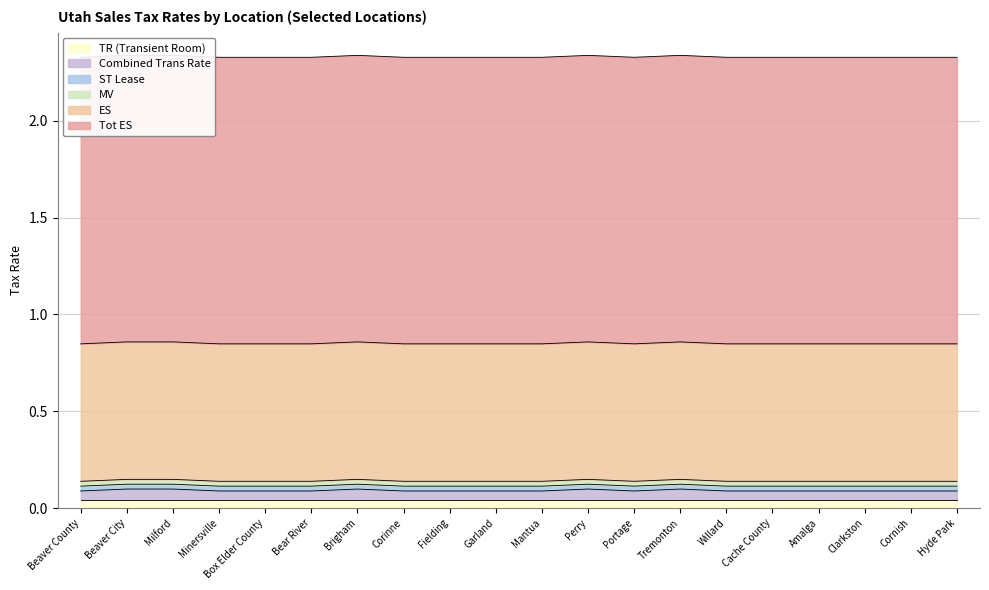

True or false: TR (Transient Room) and ST Lease cross at least once.

False